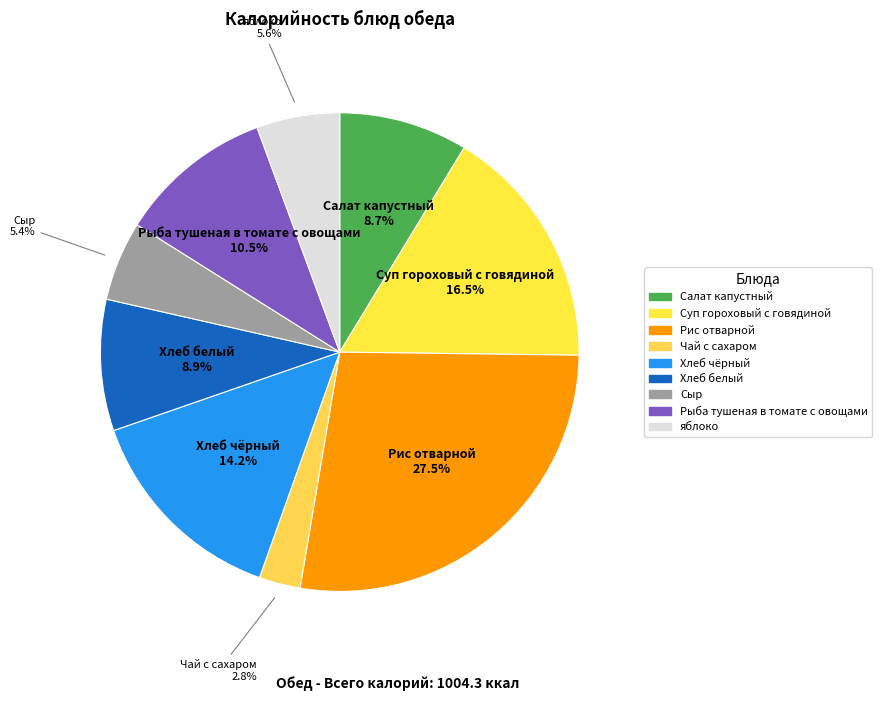

How many segments does this pie chart have?

9